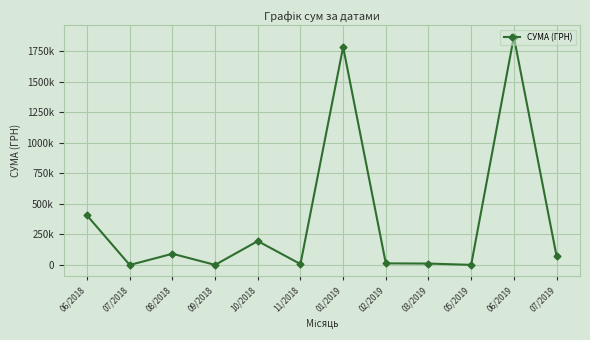

What is the label of the 9th point from the left?

03/2019